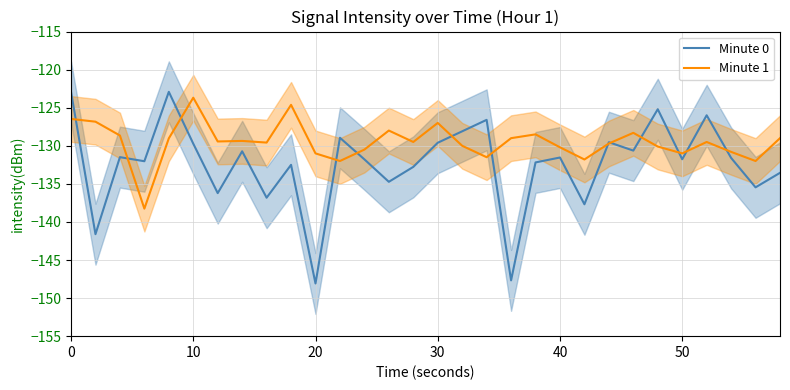

The Minute 1 series shows -220.9 at 40. True or false?

False